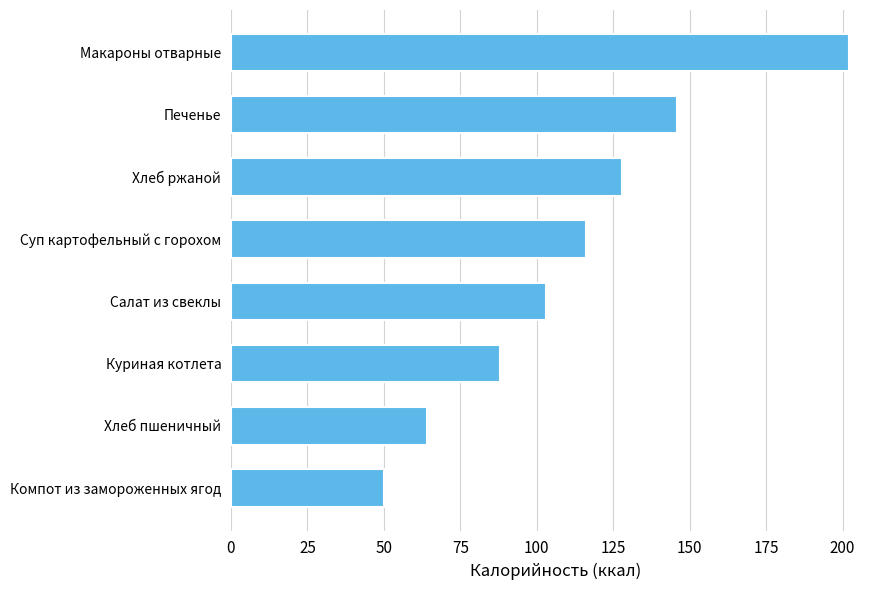

Where is the data nearest to the value 126?

Хлеб ржаной